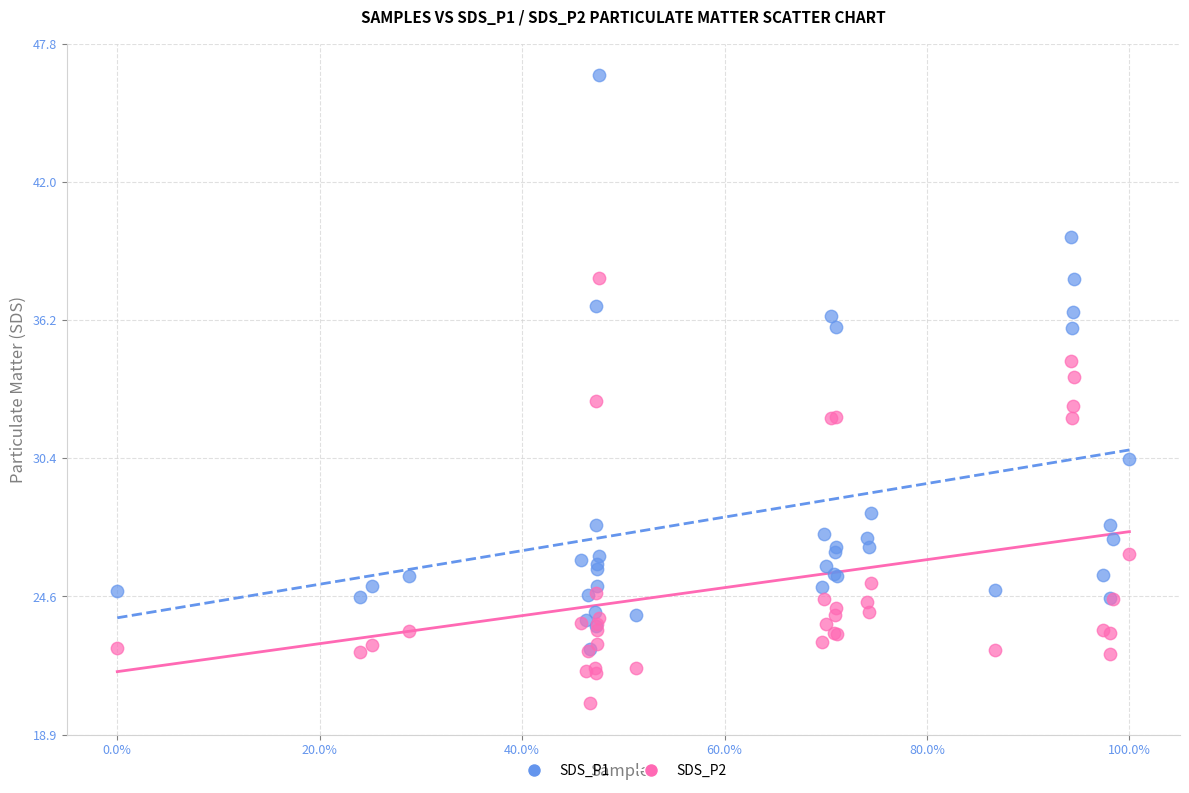

Which series contains the highest Y value?

SDS_P1